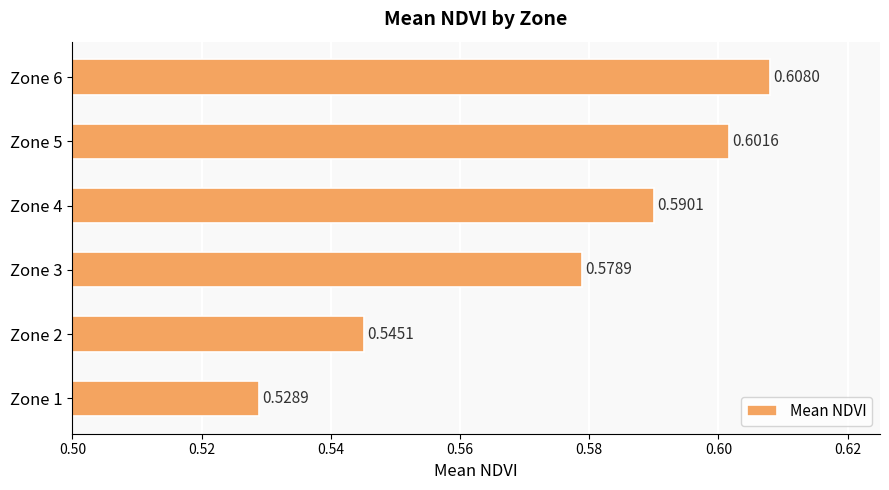

What is the sum of the values at Zone 5 and Zone 6?

1.2